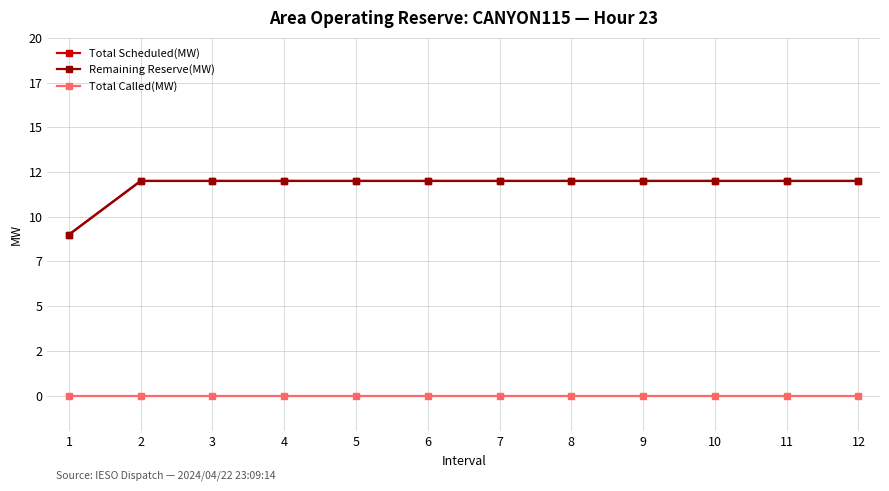

Between 10 and 3, which is larger?

10